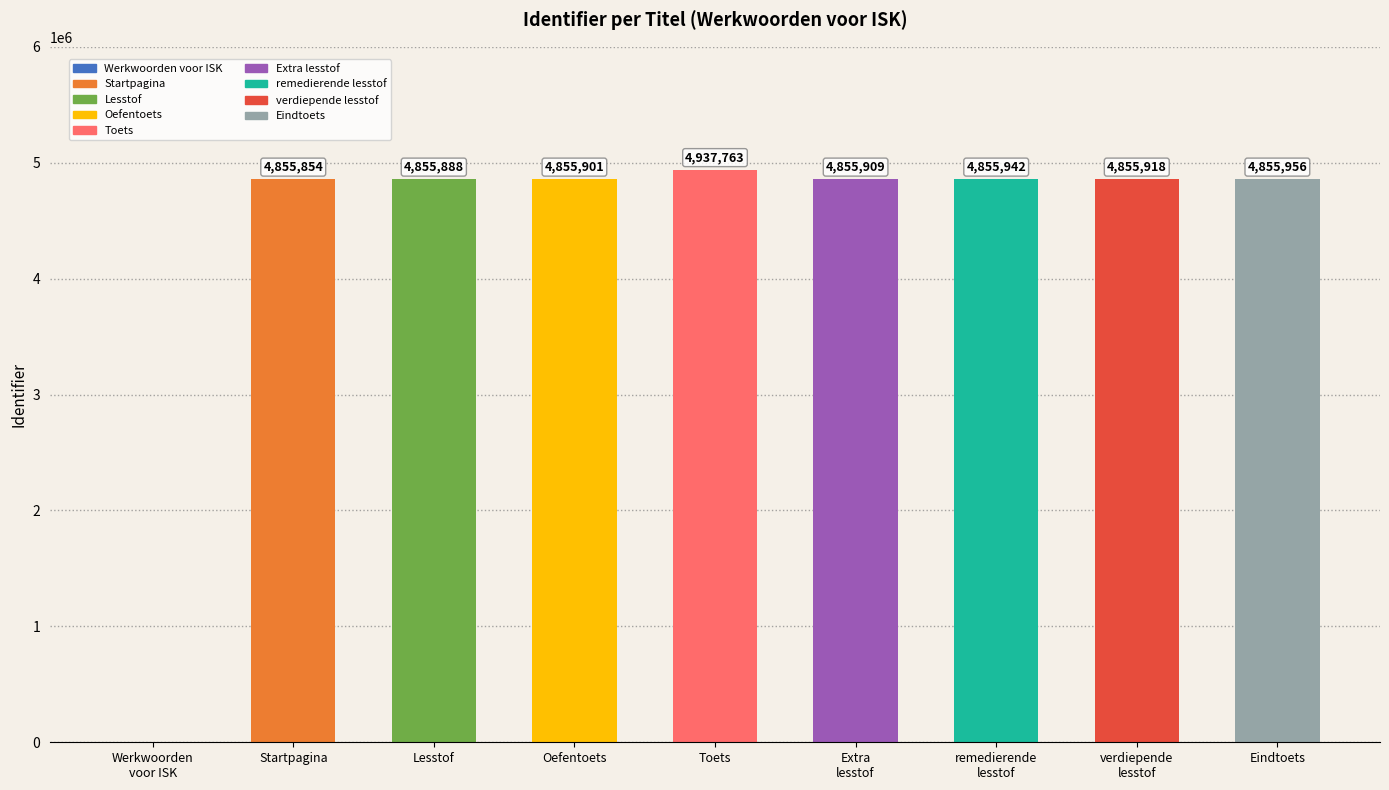

What is the label of the 6th bar from the right?

Oefentoets